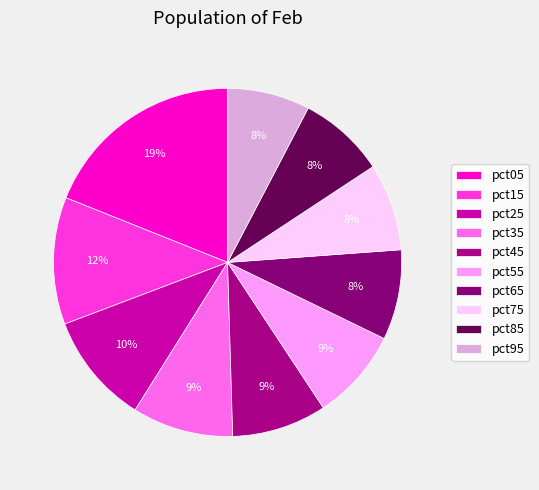

Is there any slice that represents more than half of the pie?

No